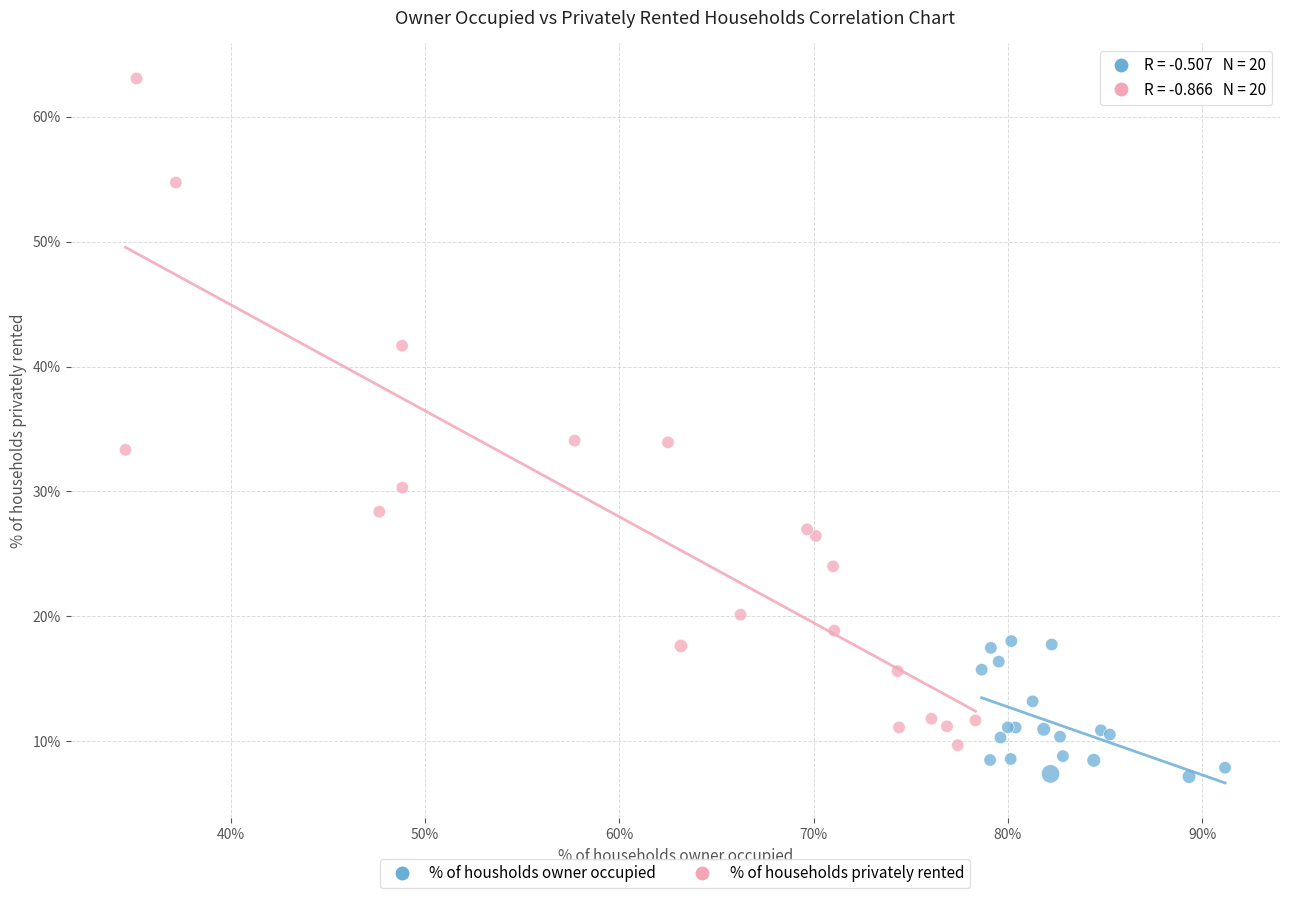

Which series reaches the maximum Y coordinate?

% of households privately rented